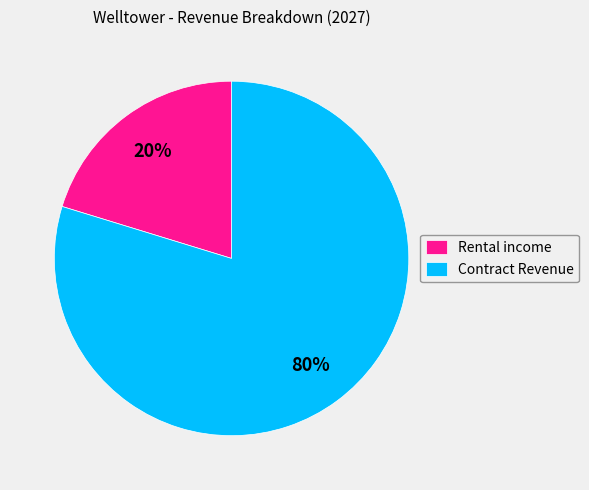

To the nearest percent, what is the average slice percentage?

50%